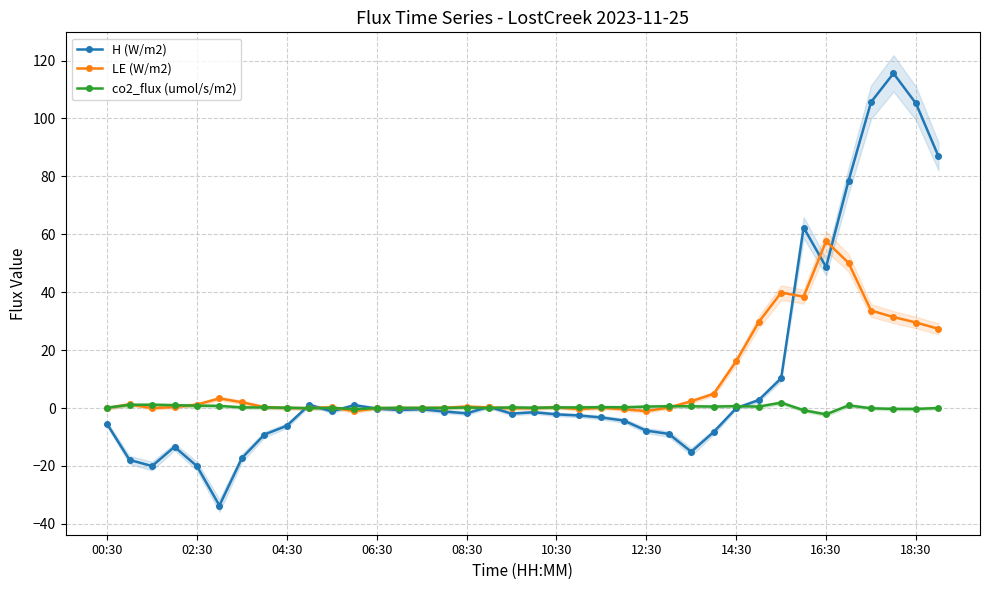

What is the value of the LE (W/m2) point at the 32nd from the left?

38.5